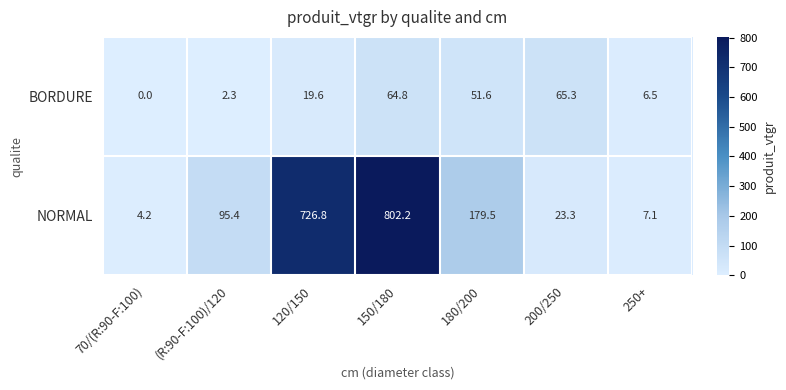

At which label is NORMAL closest to 403?

180/200